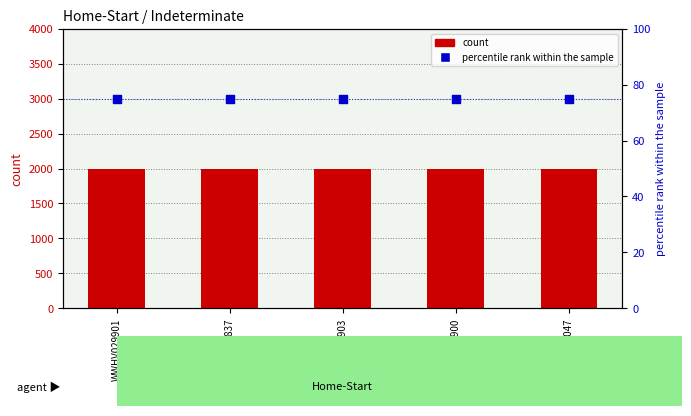

What is the total value across all series at WWHV067047?

2075